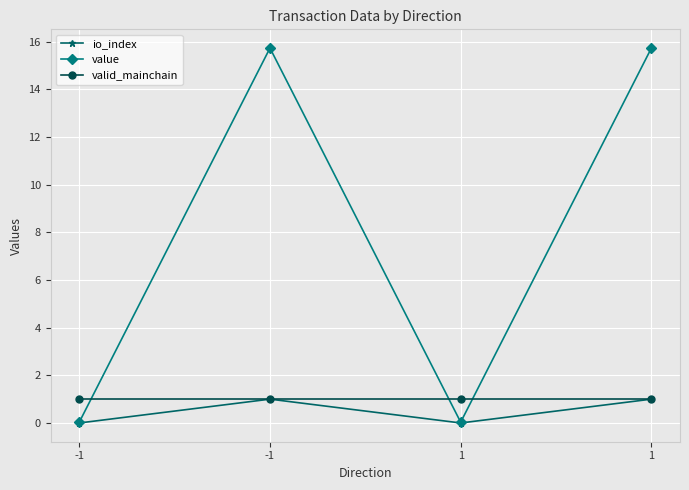

True or false: valid_mainchain and io_index cross at least once.

False